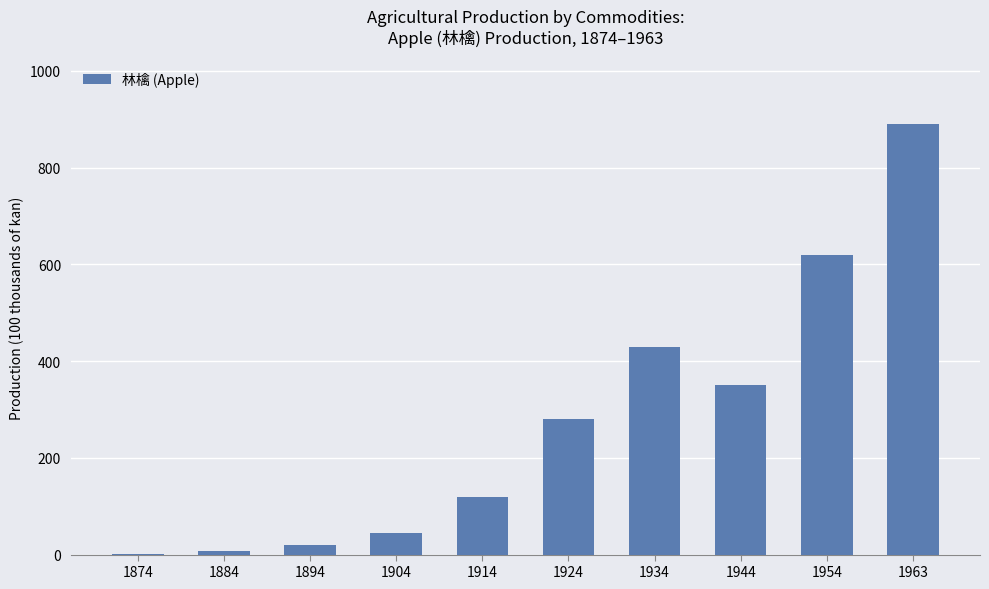

What is the change in value from 1904 to 1924?

+235